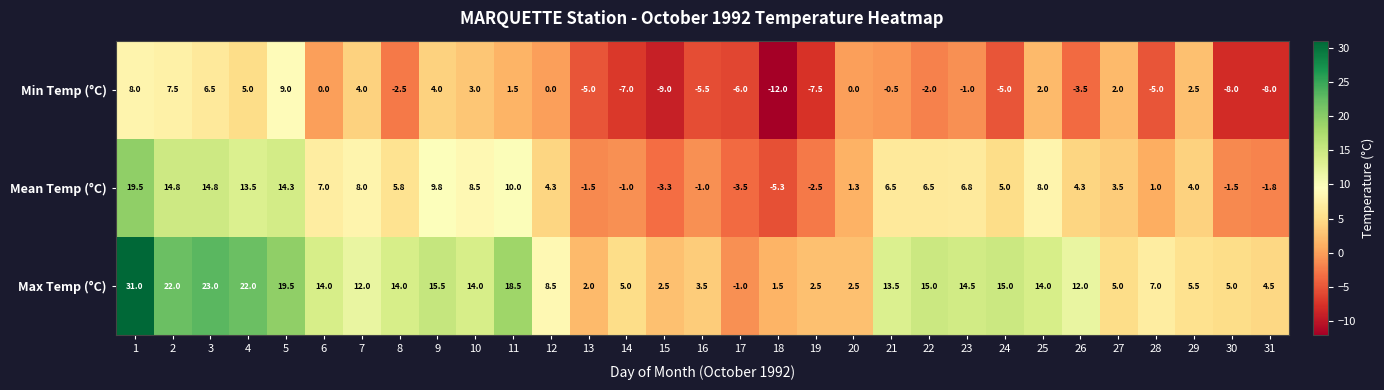

True or false: Mean Temp (°C) has a value of 6.5 at 21.

True